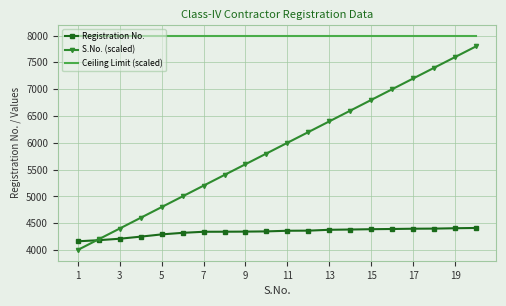

What is the average value of the Ceiling Limit (scaled) series?

8000